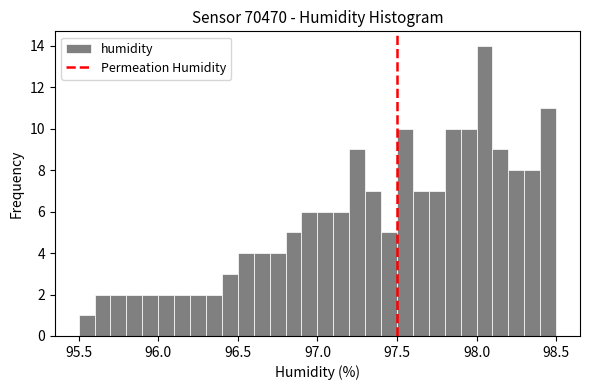

Around what value on the x-axis is the tallest bar? Give the approximate position of its centre, as read against the axis.

98.05